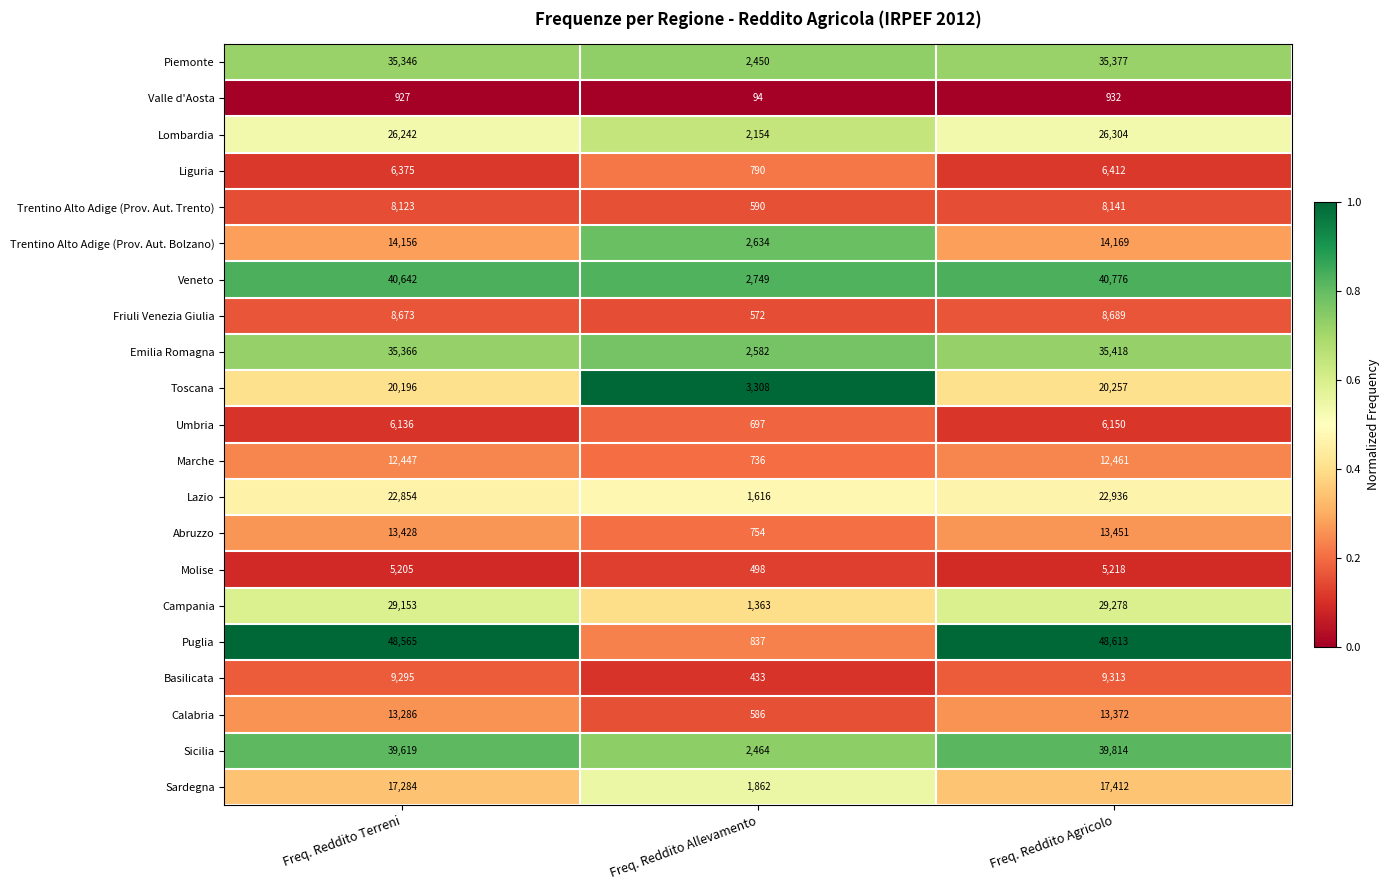

Rank the series by their maximum value, from highest to lowest.

Puglia, Veneto, Sicilia, Emilia Romagna, Piemonte, Campania, Lombardia, Lazio, Toscana, Sardegna, Trentino Alto Adige (Prov. Aut. Bolzano), Abruzzo, Calabria, Marche, Basilicata, Friuli Venezia Giulia, Trentino Alto Adige (Prov. Aut. Trento), Liguria, Umbria, Molise, Valle d'Aosta